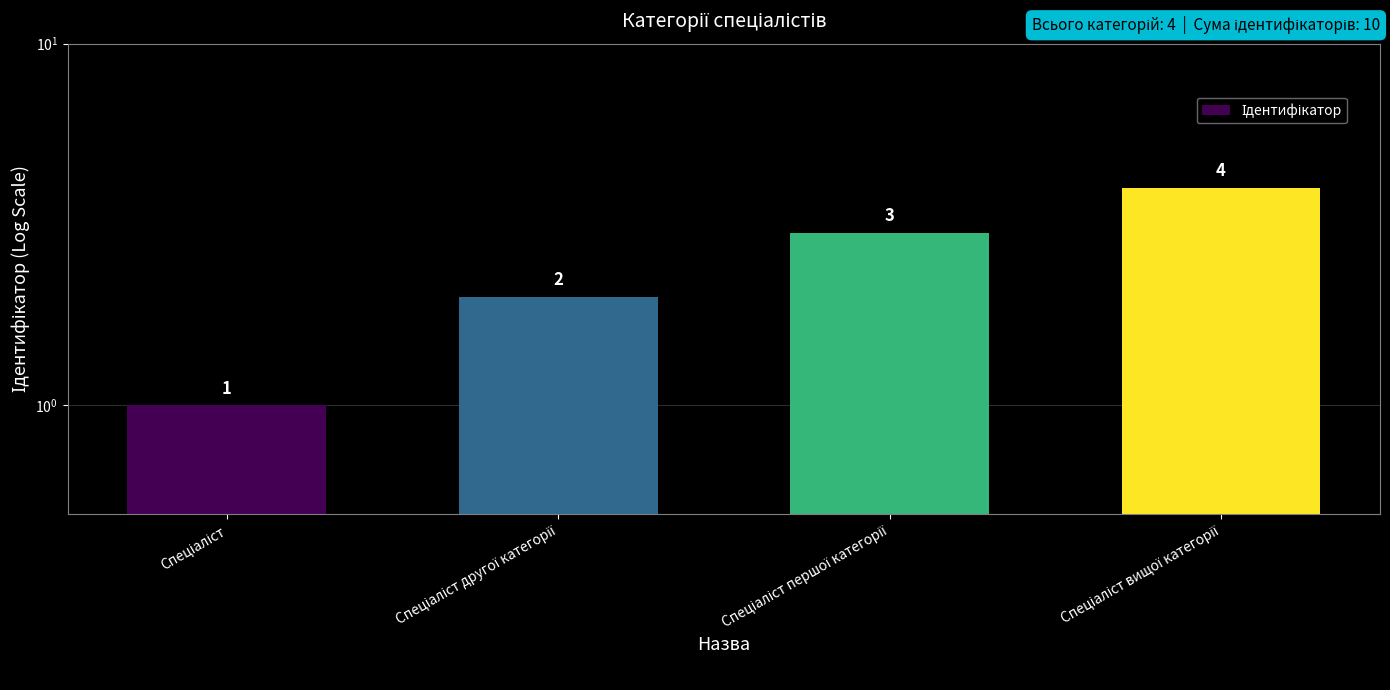

How many values are between 2 and 4?

3